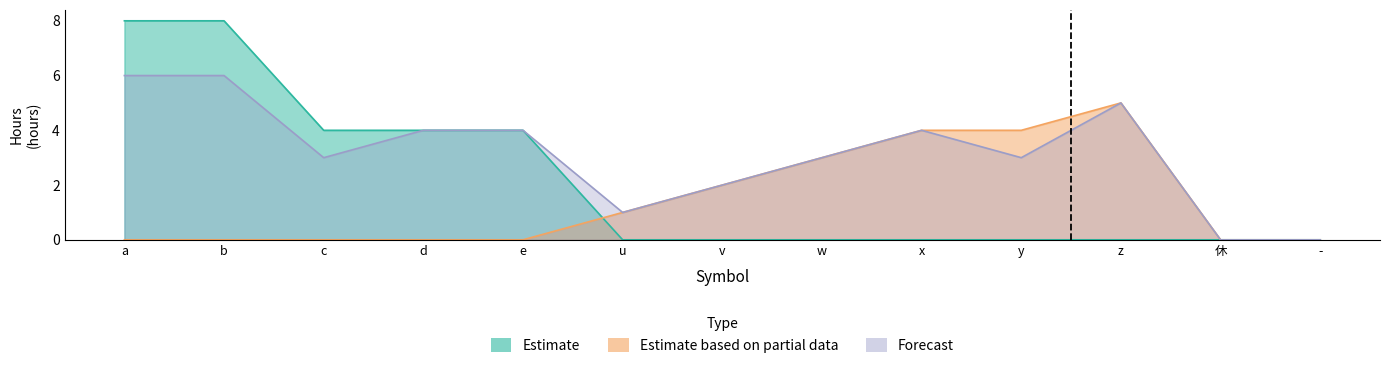

What is the spread (max minus min) of values at c?

4